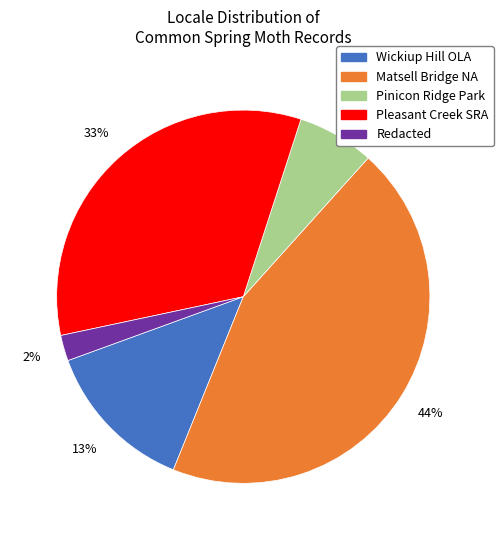

Does any single category account for the majority?

No